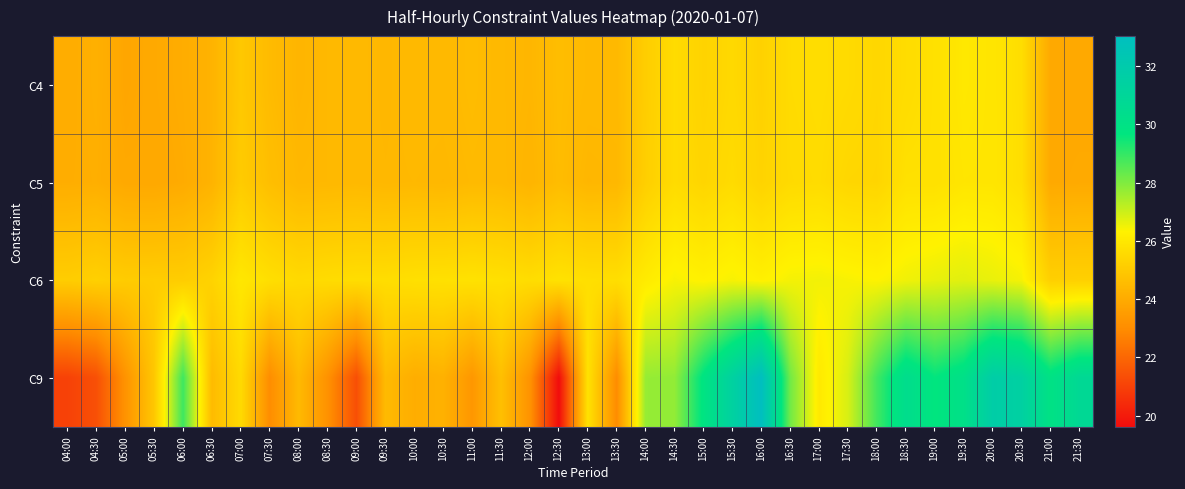

Which category has the lowest value across all series?

12:30